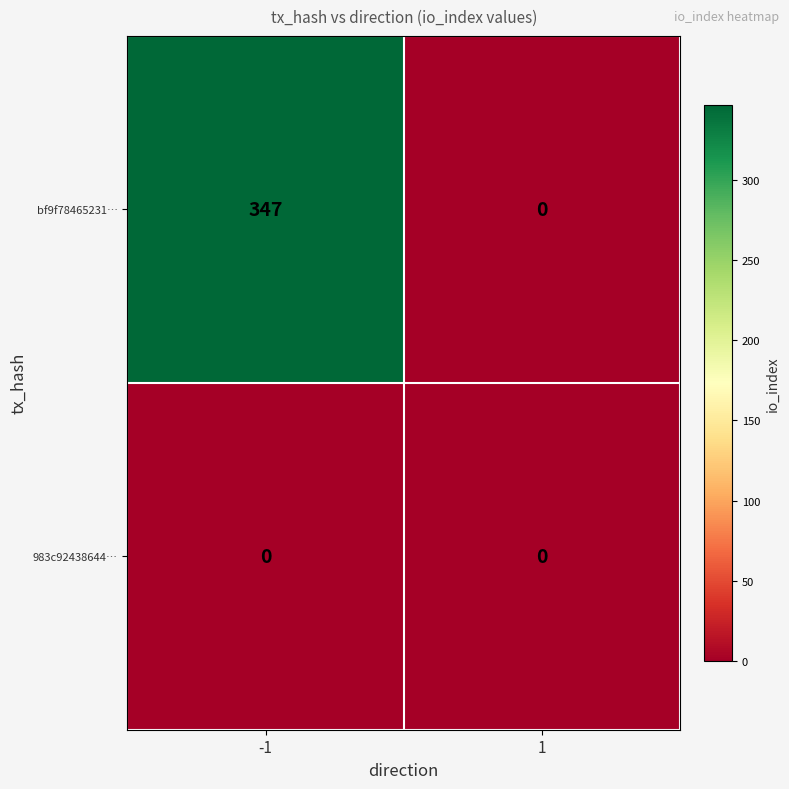

Reading left to right, extract all data points from this chart.

bf9f78465231…: 347	0
983c92438644…: 0	0